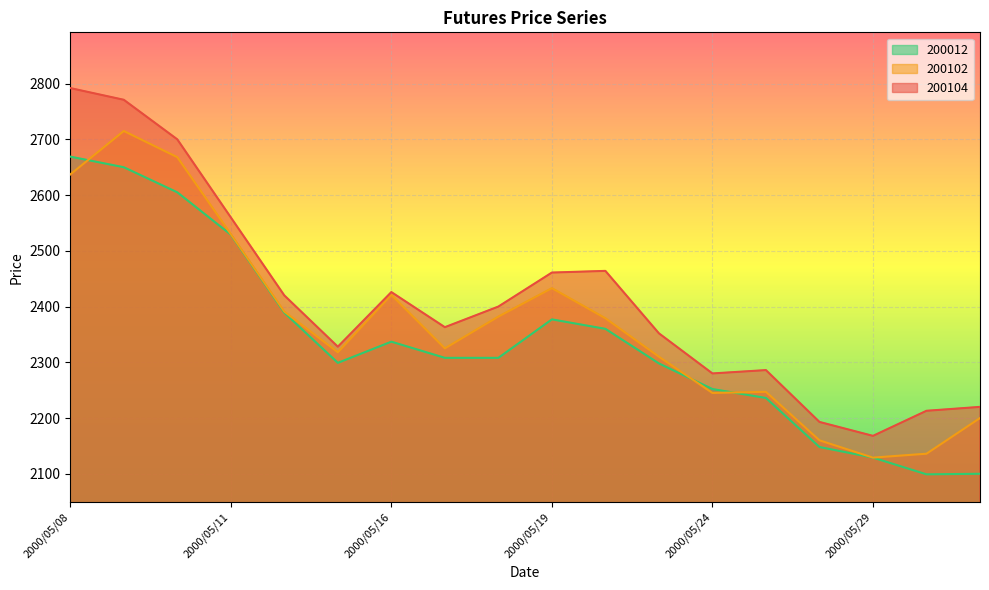

Reading left to right, transcribe all the data shown in this chart.

200104: 2792	2771	2700	2560	2420	2328	2426	2363	2400	2461	2464	2352	2280	2286	2193	2168	2213	2220
200102: 2637	2715	2668	2530	2391	2318	2421	2325	2382	2433	2379	2310	2245	2247	2160	2129	2136	2200
200012: 2669	2650	2605	2529	2389	2299	2337	2308	2308	2377	2360	2298	2252	2236	2148	2129	2099	2100